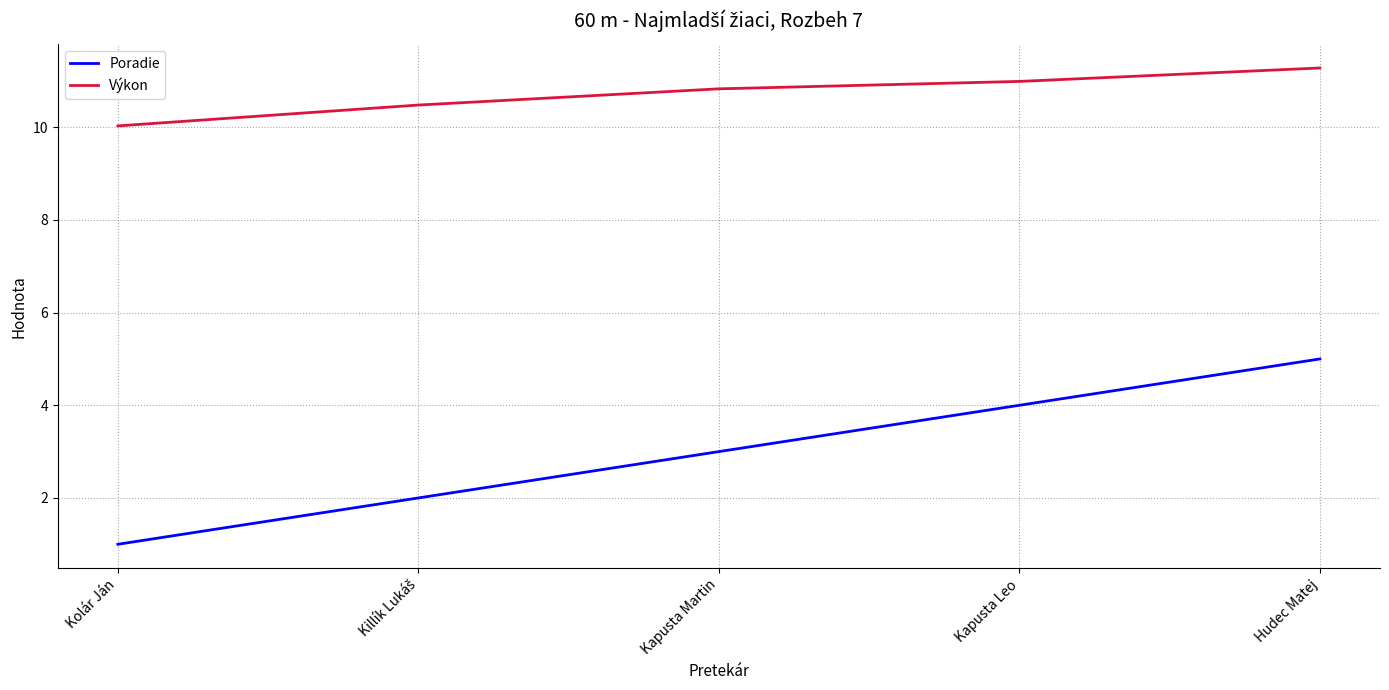

Rank the series at Kapusta Martin from highest to lowest value.

Výkon, Poradie